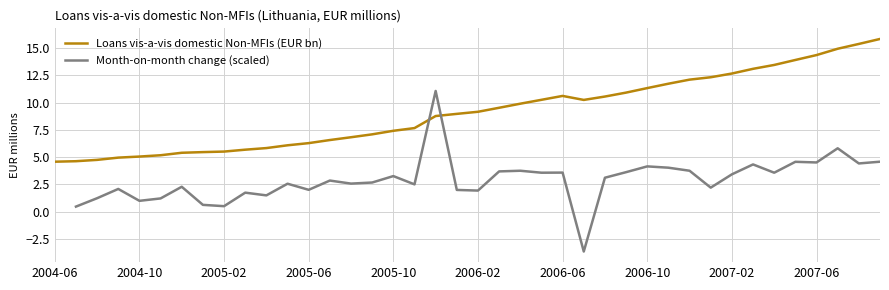

True or false: Loans vis-a-vis domestic Non-MFIs (EUR bn) has a value of 6.0 at 2007-02.

False